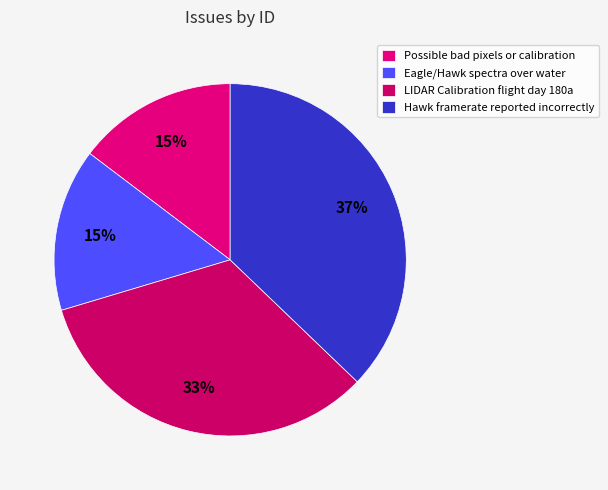

True or false: LIDAR Calibration flight day 180a accounts for 48% of the total.

False